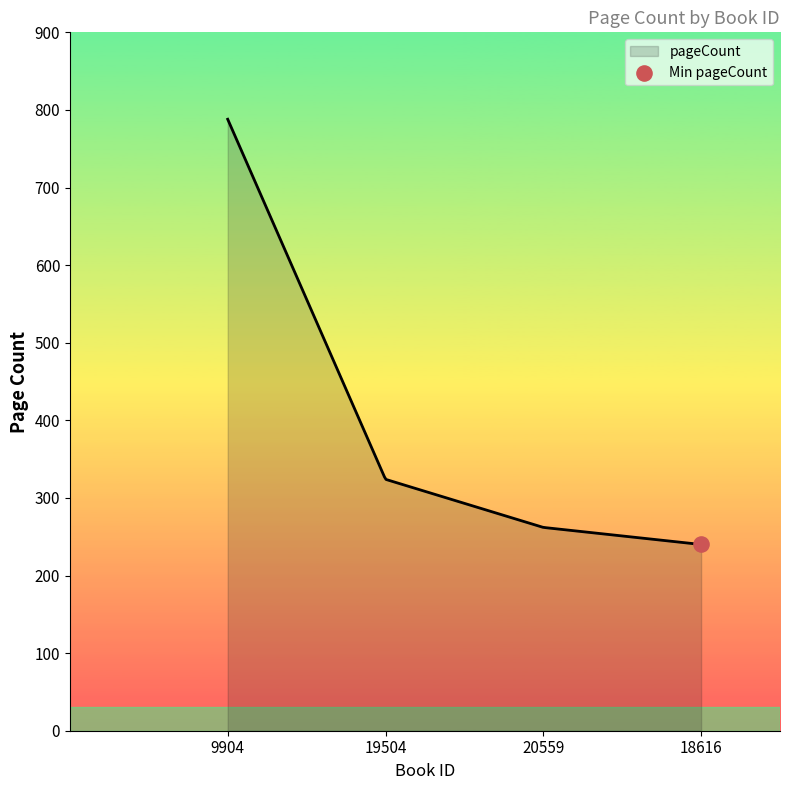

What is the difference between the maximum and minimum values?

548.0